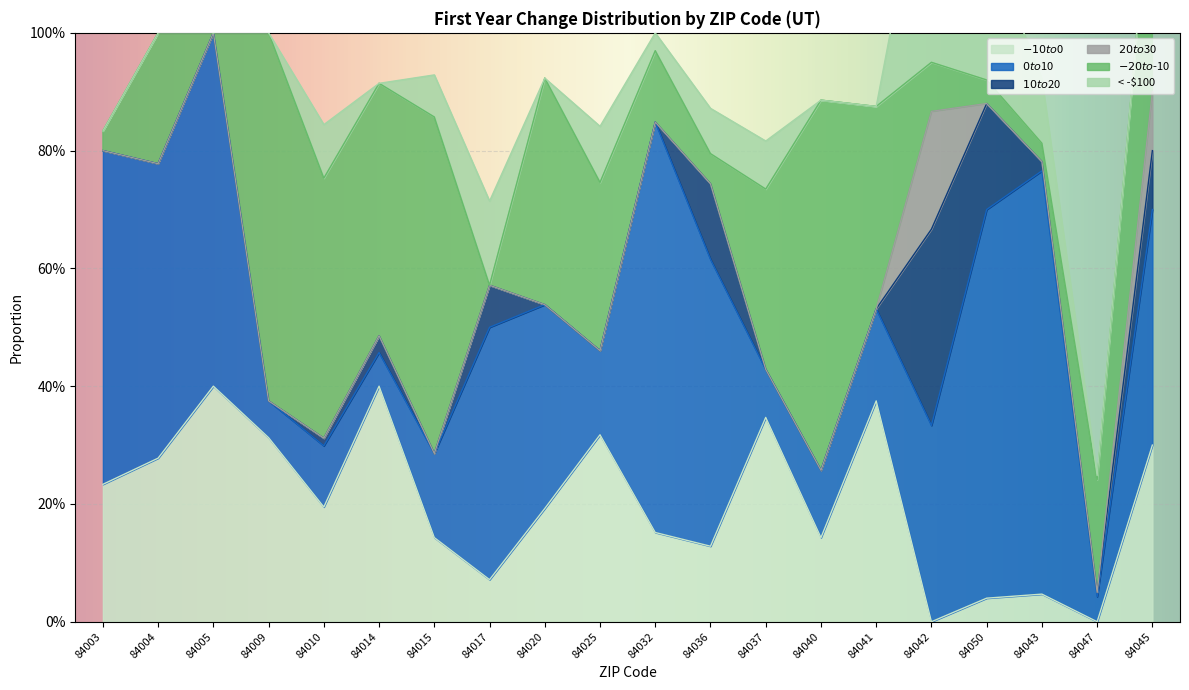

What are all the series names shown in the legend?

$-10 to $0, $0 to $10, $10 to $20, $20 to $30, $-20 to $-10, < -$100